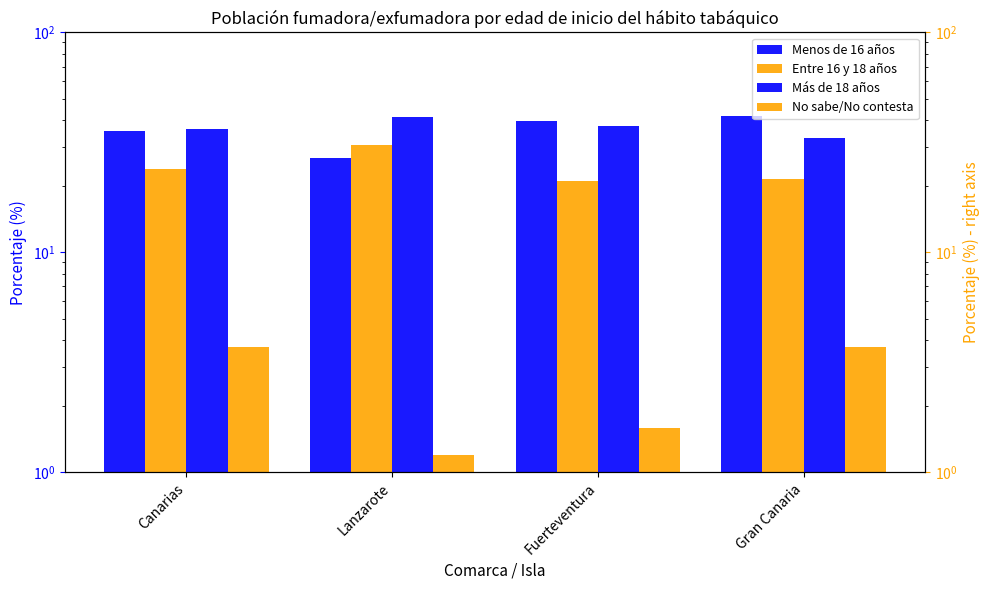

What is the label of the 3rd bar from the right?

Lanzarote